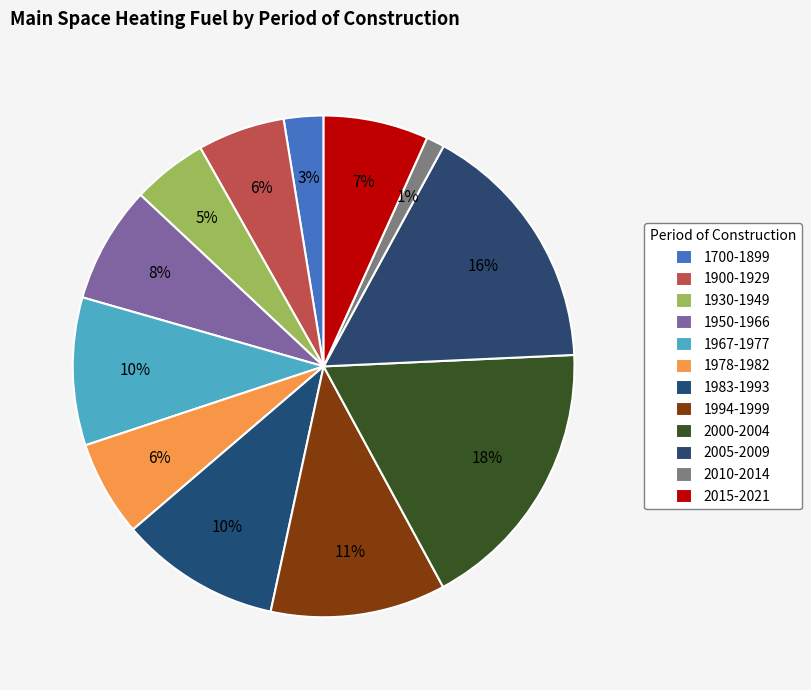

How many slices are in this pie chart?

12